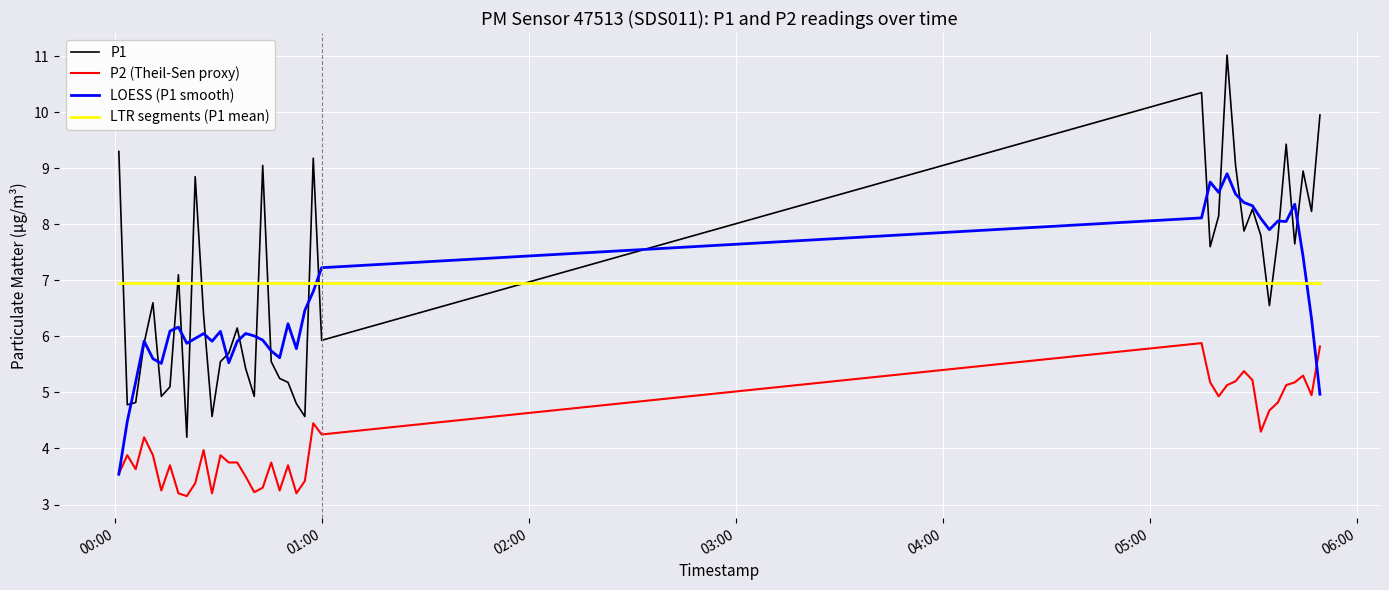

What is the difference between the maximum and minimum values in the P1 series?

6.8